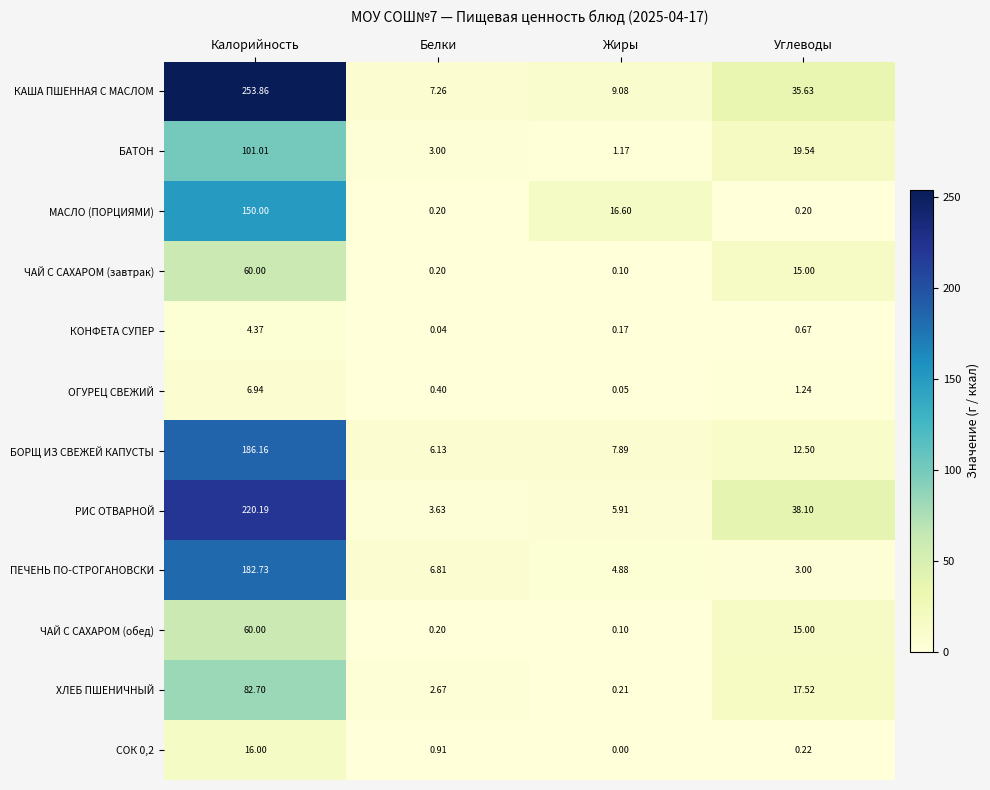

Between Калорийность and Белки, which series saw the biggest shift?

КАША ПШЕННАЯ С МАСЛОМ